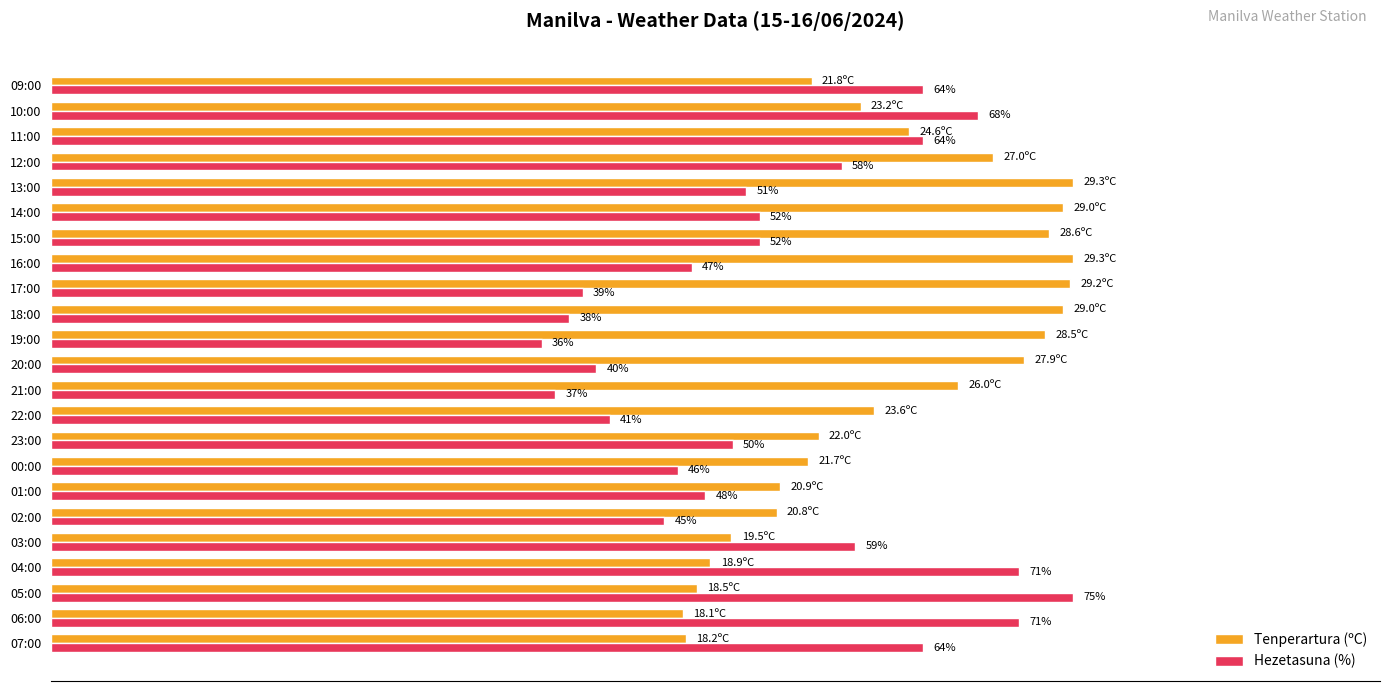

Rank the series by their maximum value, from highest to lowest.

Tenperartura (ºC), Hezetasuna (%)